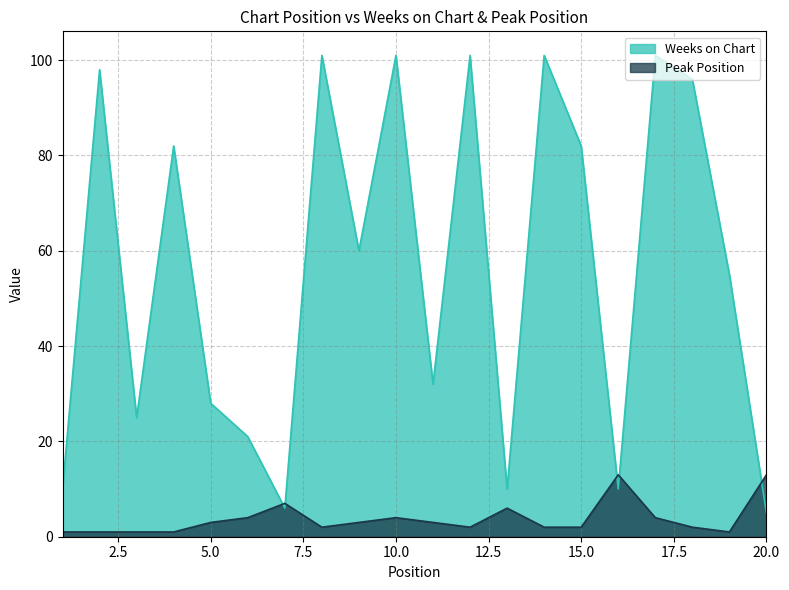

At which category does the chart reach its minimum across all series?

1